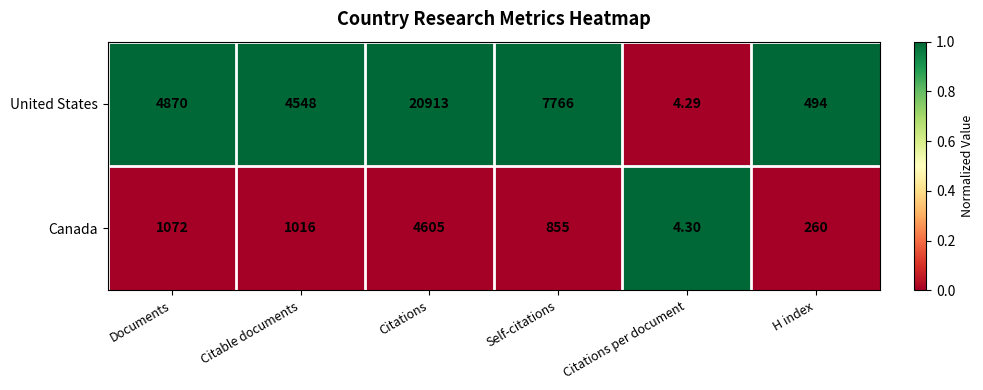

Which series has the largest range (max minus min)?

United States